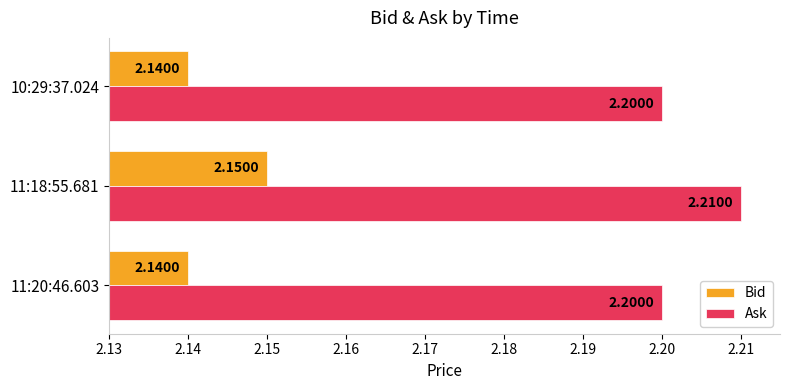

List the series in order of their overall mean, lowest first.

Bid, Ask